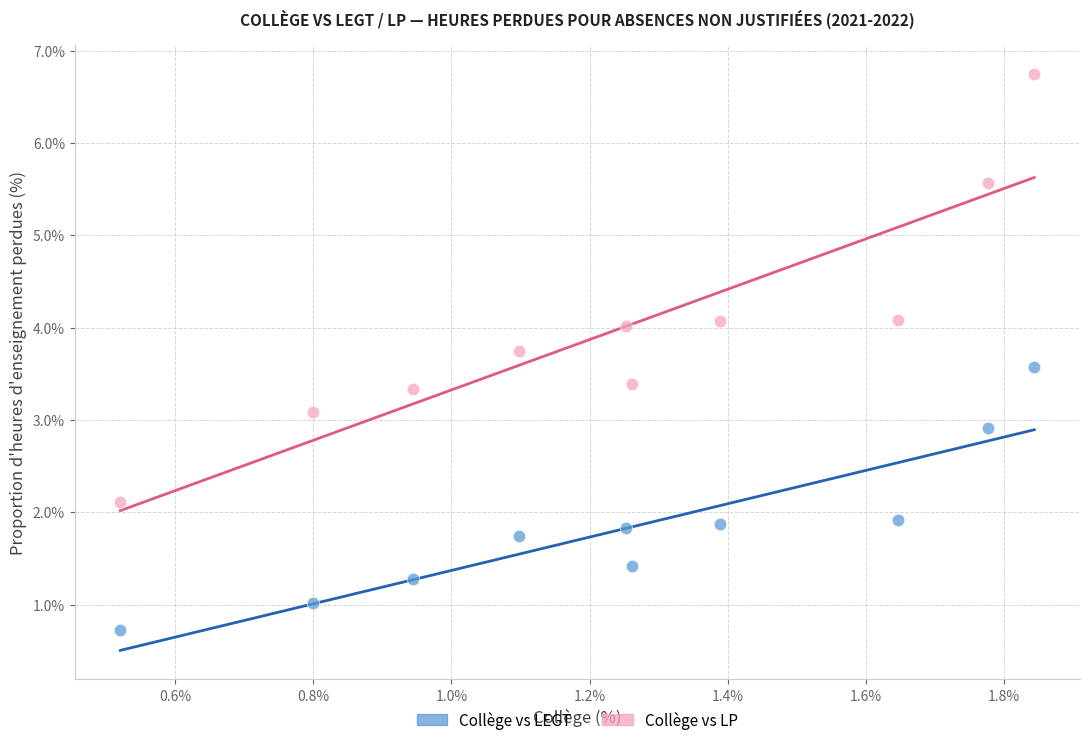

Across all data points, what is the range of X values (max minus min)?

1.3